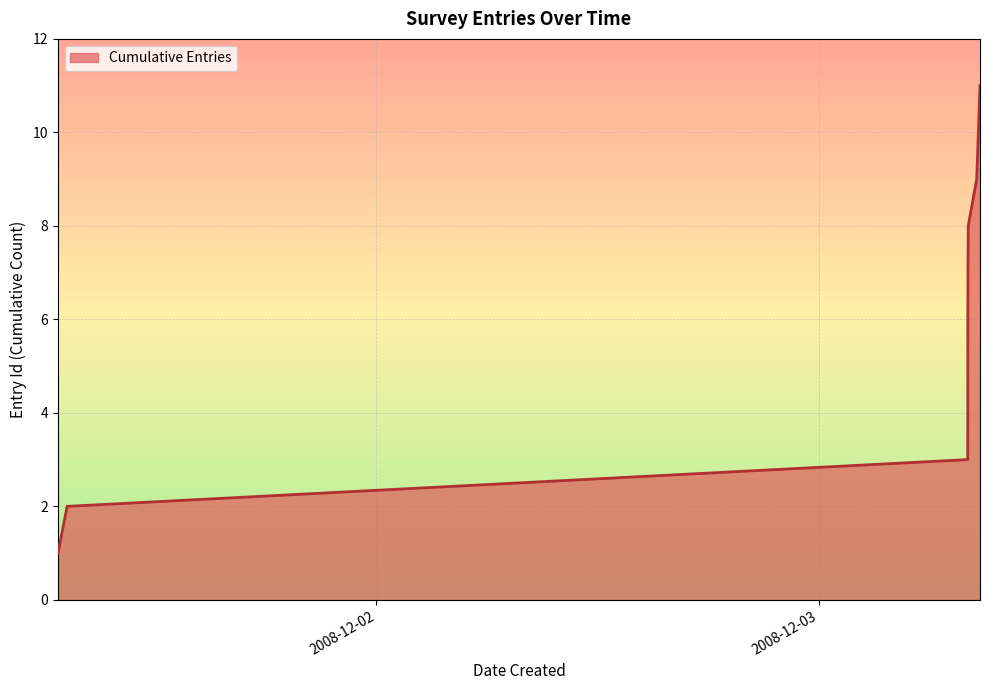

What is the difference between the maximum and minimum values?

10